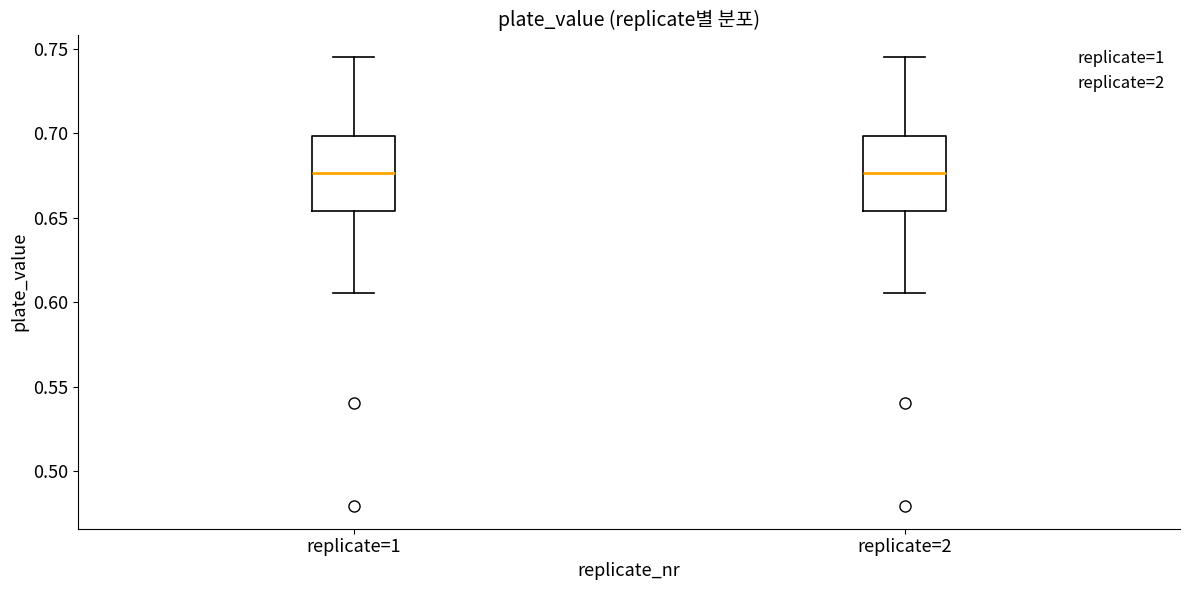

Reading left to right, read every box against the y-axis: the position of its median line, the range the box covers, and the ends of its whiskers. The values are not printed on the chart, so give them approximately, as read against the axis.

replicate=1: median 0.675, box 0.655 to 0.700, whiskers 0.605 to 0.745
replicate=2: median 0.675, box 0.655 to 0.700, whiskers 0.605 to 0.745